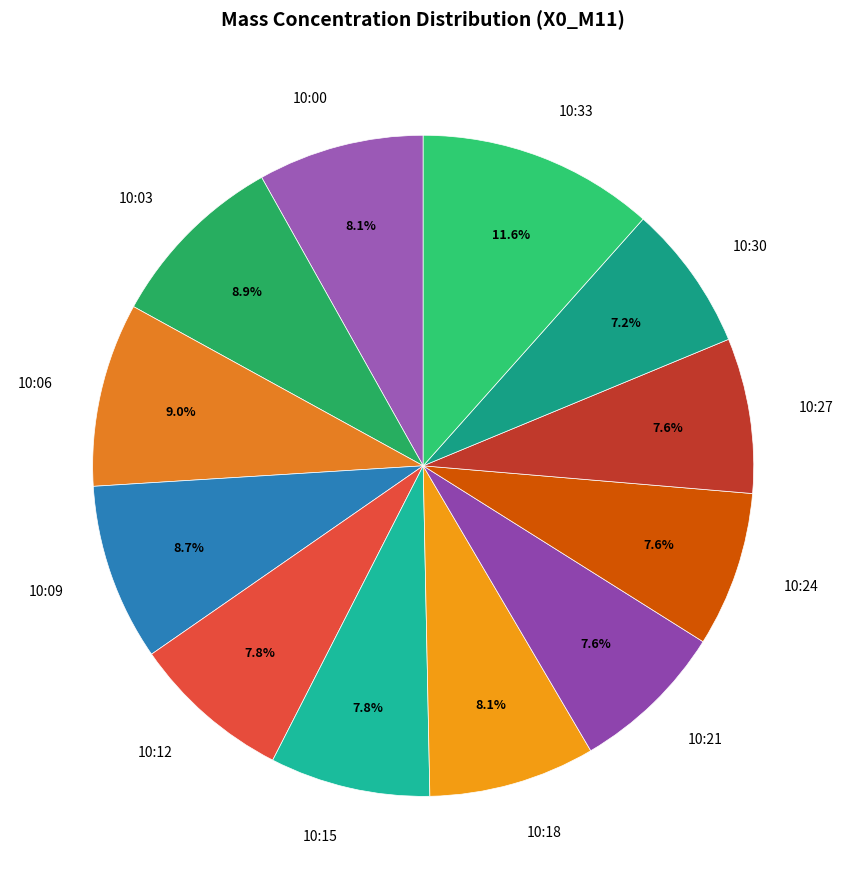

Which slice is the largest?

10:33